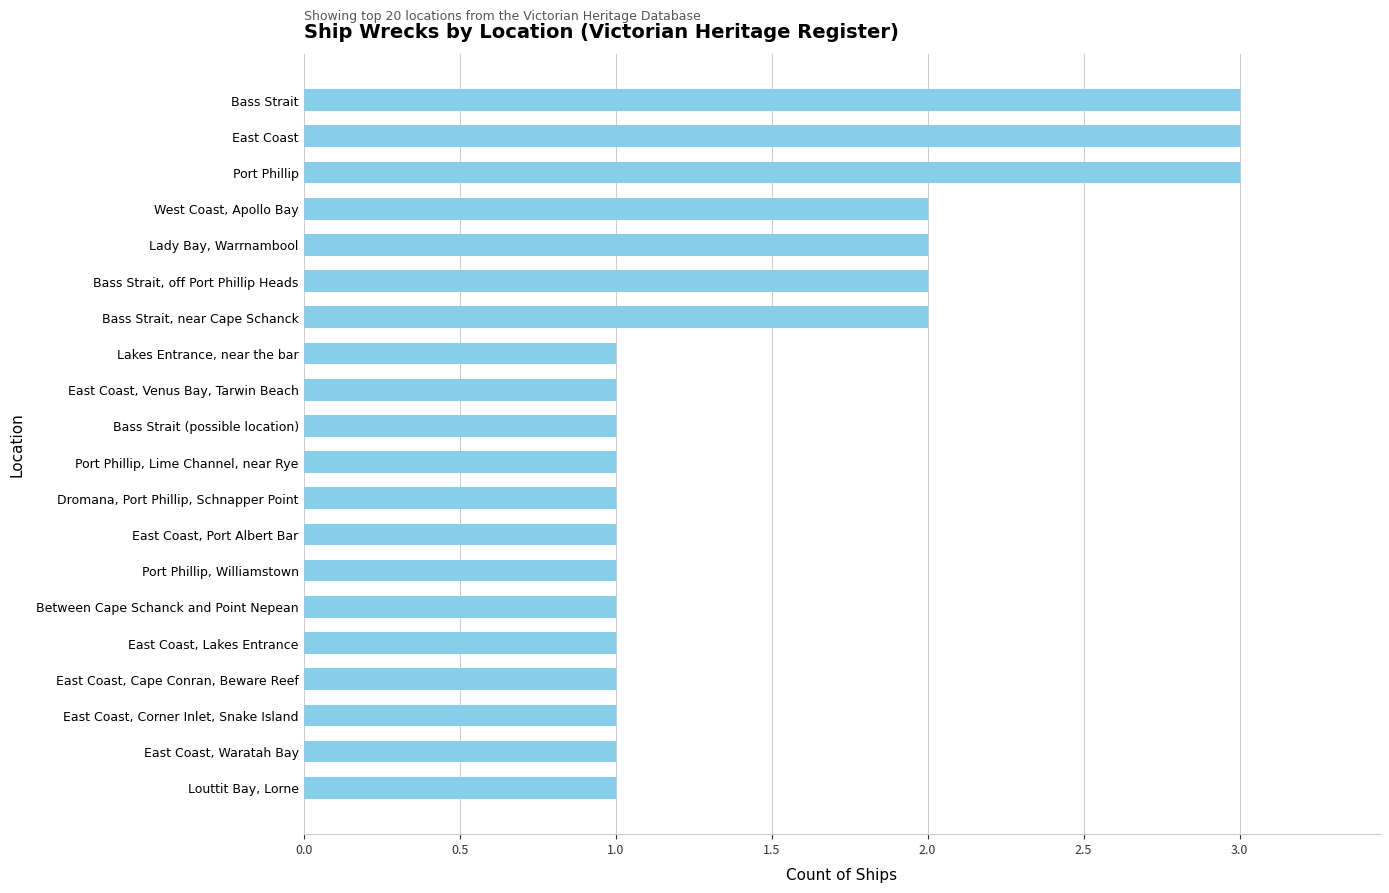

True or false: the data shows 3 at Port Phillip.

True